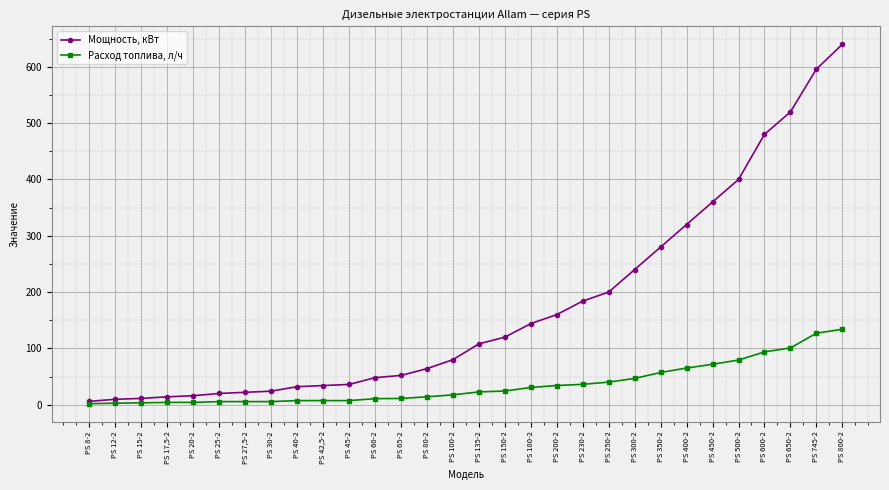

Which series changed the most between PS 17,5-2 and PS 150-2?

Мощность, кВт